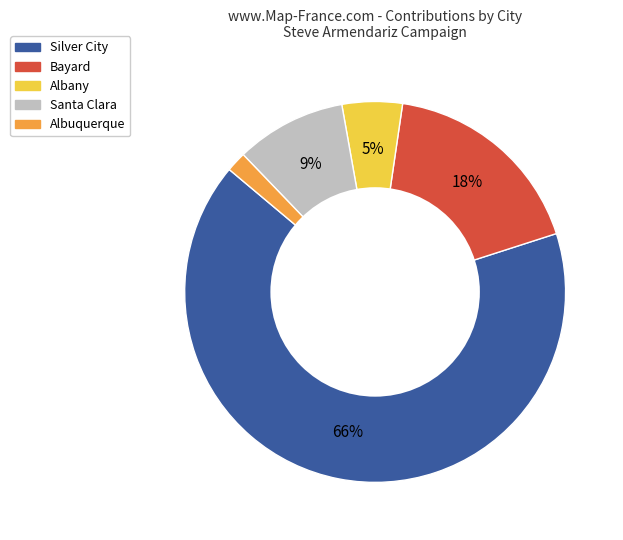

Is it true that Albuquerque is 16% of the pie?

False